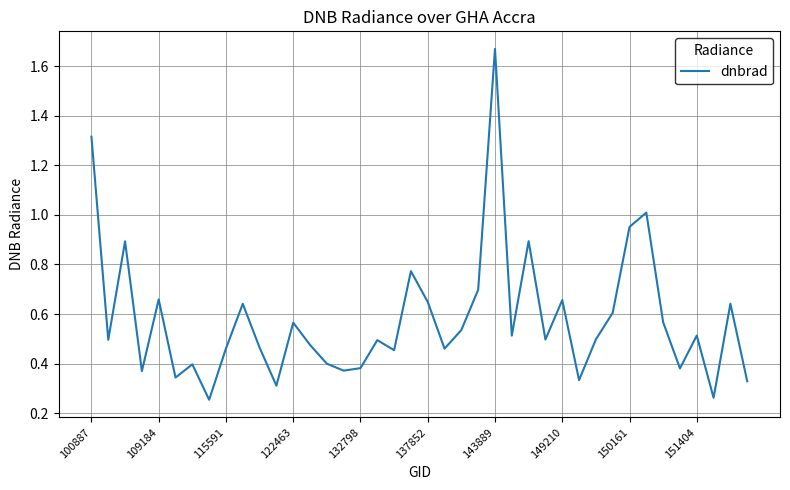

What is the difference between the maximum and minimum values?

1.4